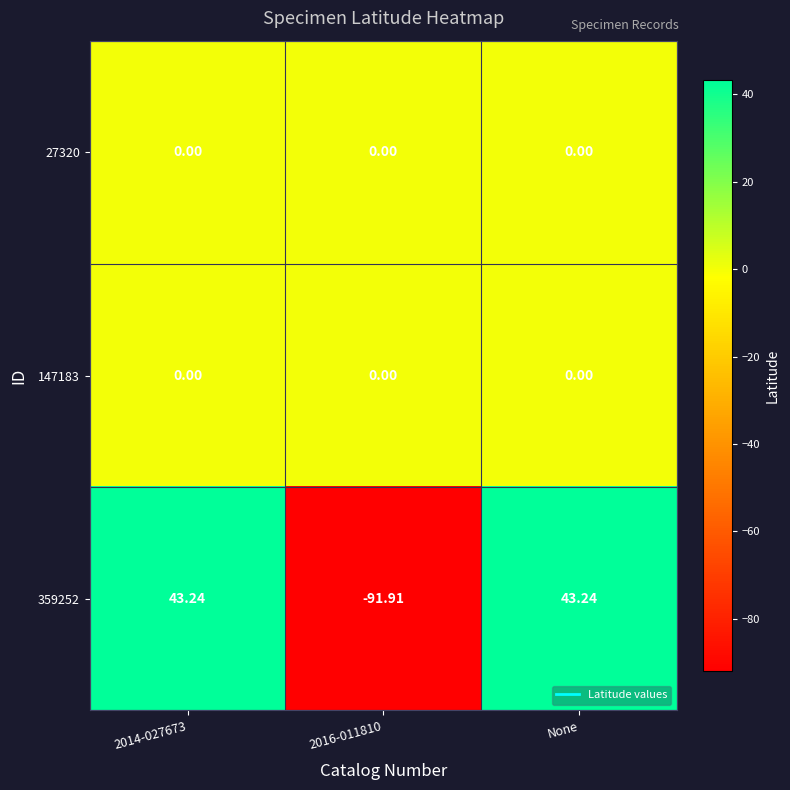

What is the minimum value shown in the chart?

-91.9